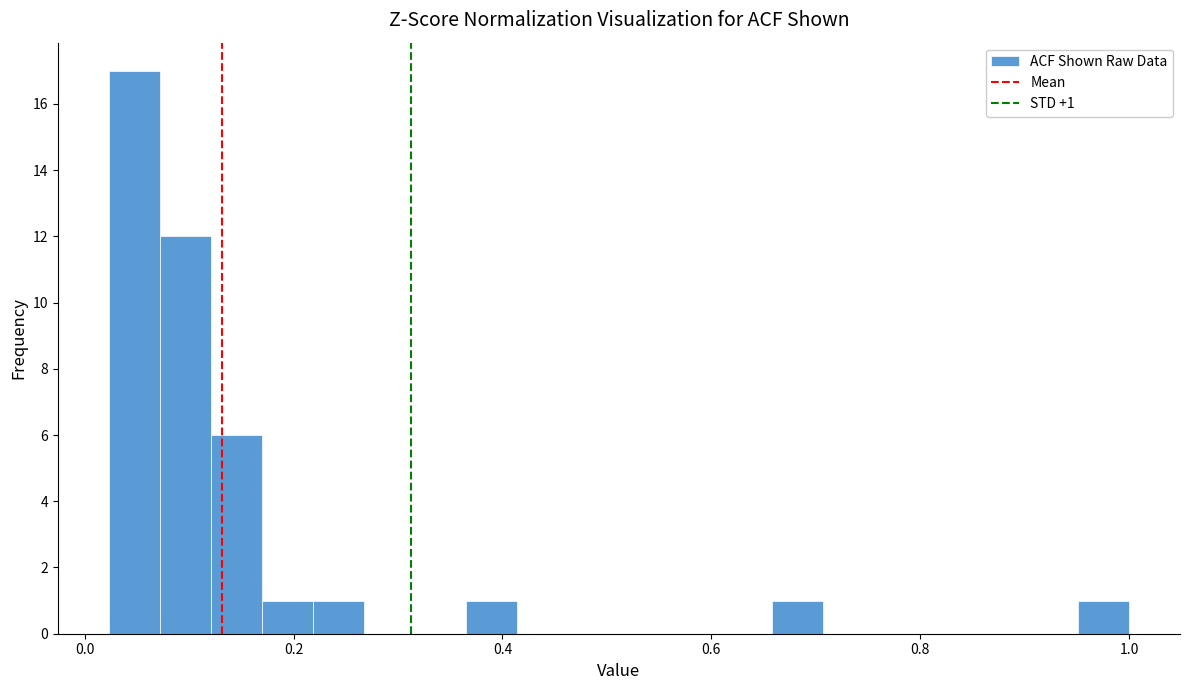

Read against the x-axis, roughly where is the centre of the tallest bar?

0.04